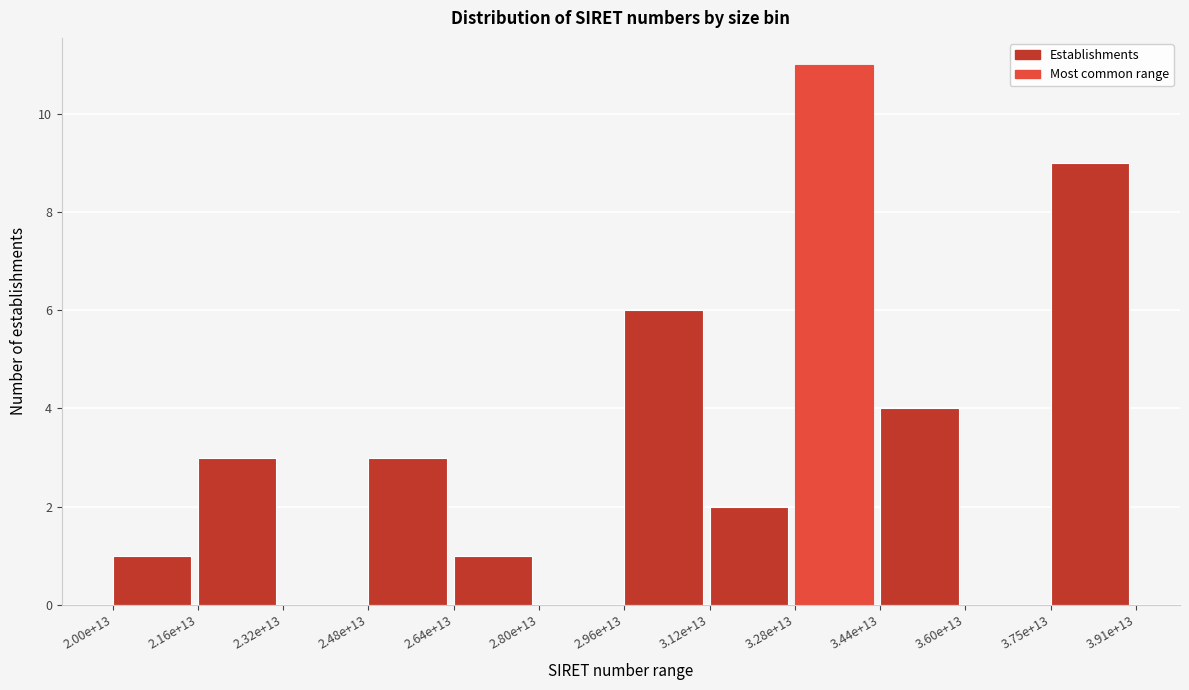

Reading left to right, extract all data points from this chart.

2.00e+13=1	2.16e+13=3	2.32e+13=0	2.48e+13=3	2.64e+13=1	2.80e+13=0	2.96e+13=6	3.12e+13=2	3.28e+13=11	3.44e+13=4	3.60e+13=0	3.75e+13=9